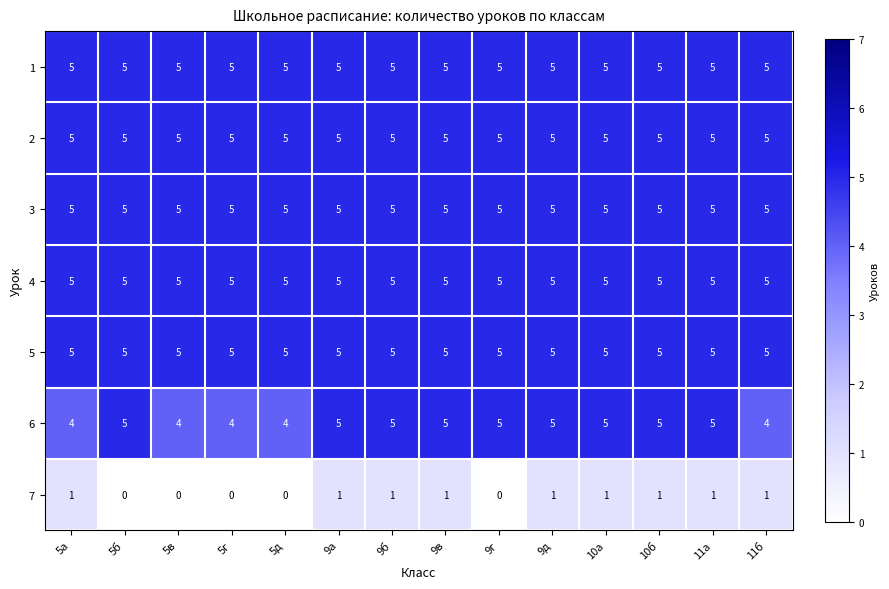

What is the minimum value for 1?

5